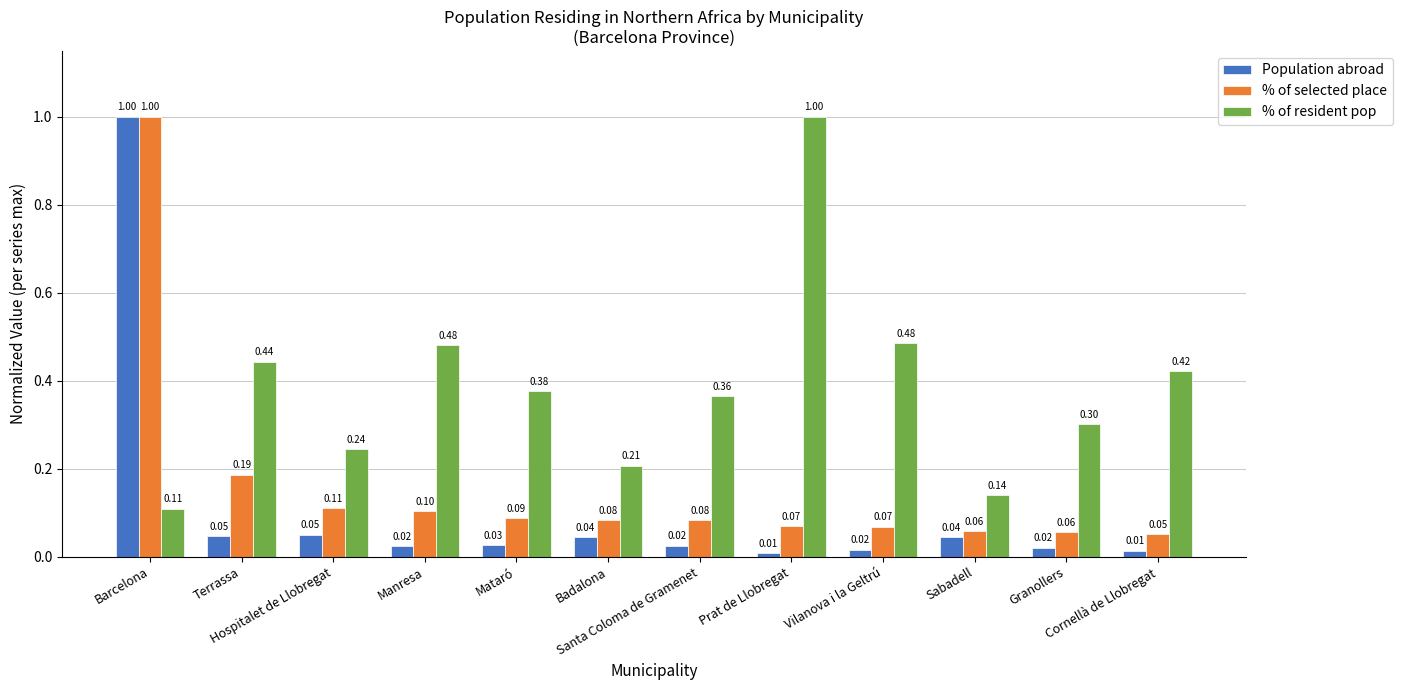

How many bars are there in each group?

3